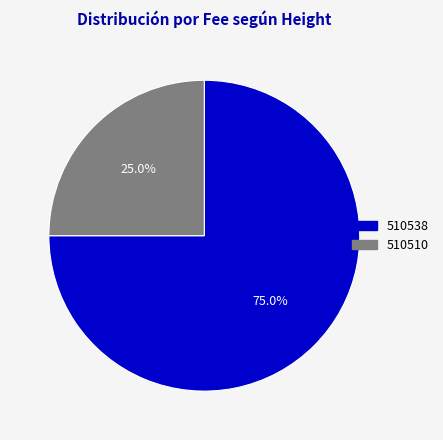

How many segments does this pie chart have?

2